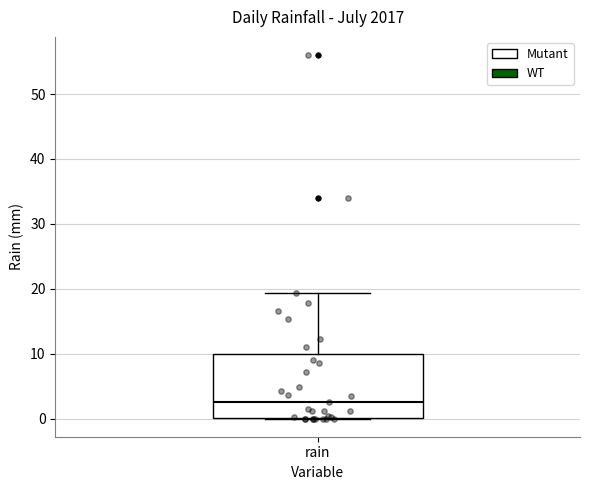

Where does the median line of the box for rain sit on the y-axis? The values are not printed on the chart, so give them approximately, as read against the axis.

3